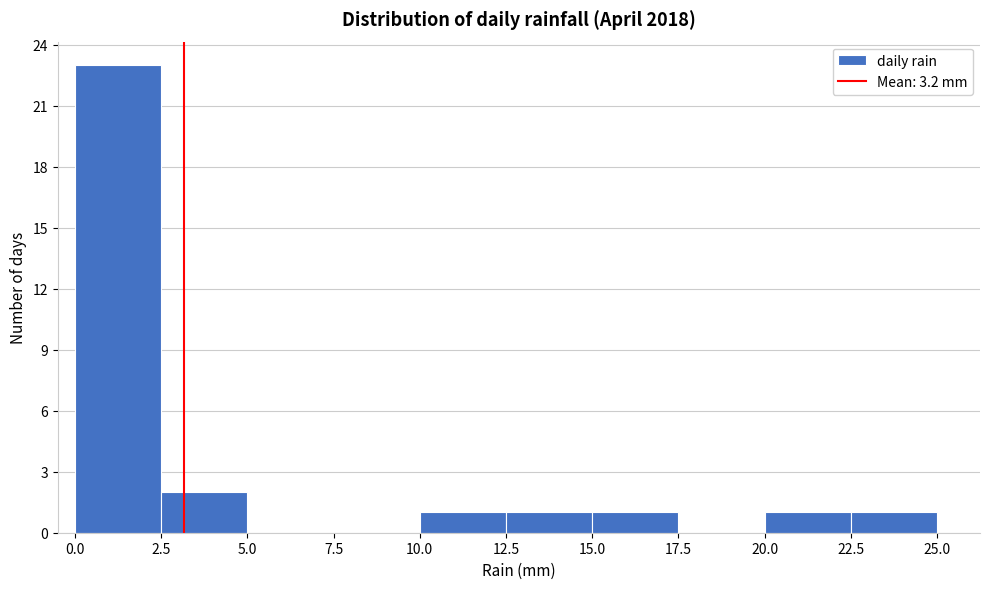

Reading left to right, list every bar in this chart as the range it spans on the x-axis followed by its height. The values are not printed on the chart, so give them approximately, as read against the axis.

0.0 to 2.5: 23
2.5 to 5.0: 2
5.0 to 7.5: 0
7.5 to 10.0: 0
10.0 to 12.5: 1
12.5 to 15.0: 1
15.0 to 17.5: 1
17.5 to 20.0: 0
20.0 to 22.5: 1
22.5 to 25.0: 1